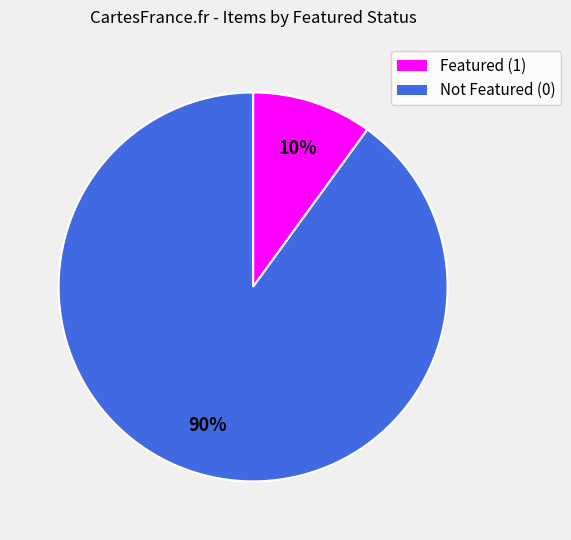

To the nearest percent, what is the average slice percentage?

50%